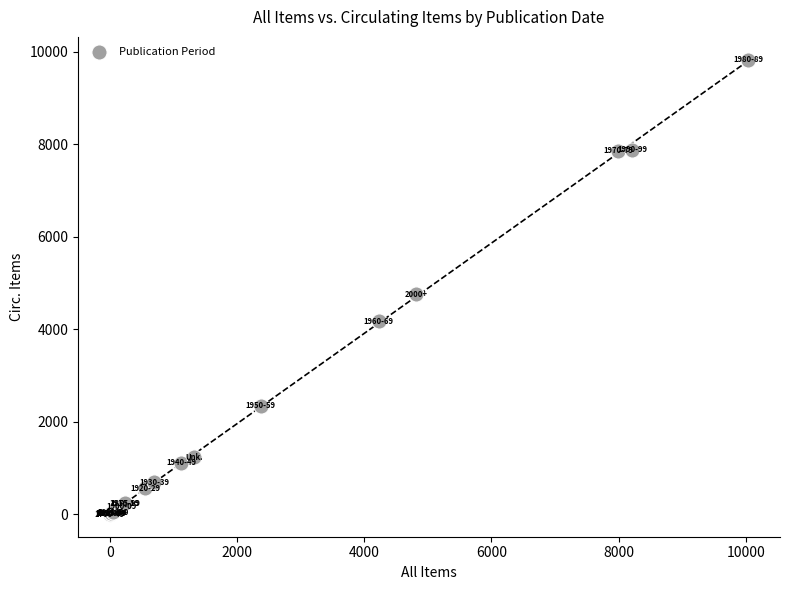

What Y value in the scatter plot is closest to 4916?

4755